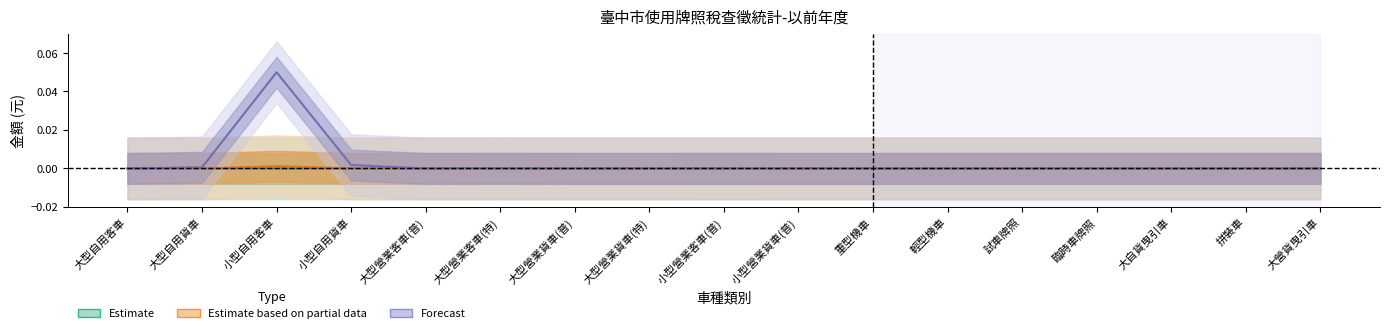

The 實徵數(金額) series shows 0.0 at 臨時車牌照. True or false?

False